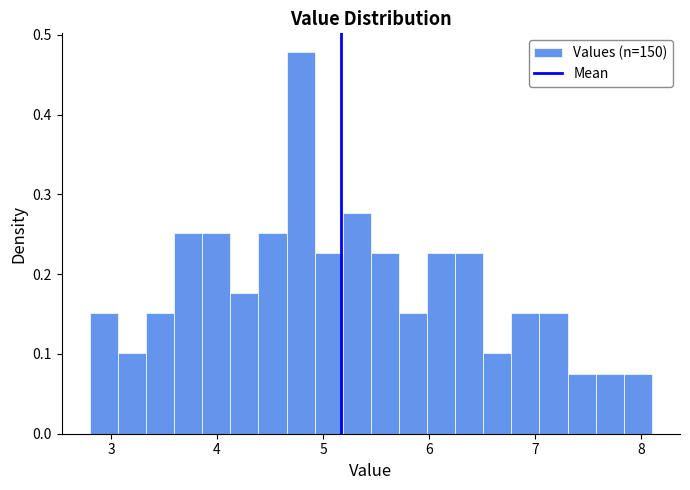

Read against the x-axis, roughly where is the centre of the tallest bar?

4.8